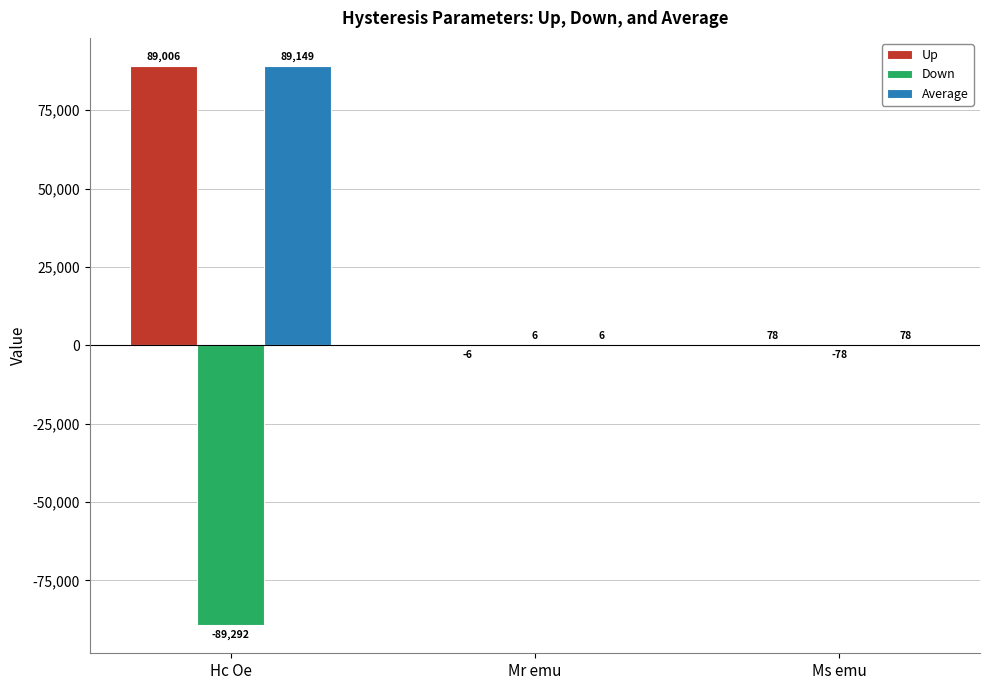

What are all the series names shown in the legend?

Up, Down, Average